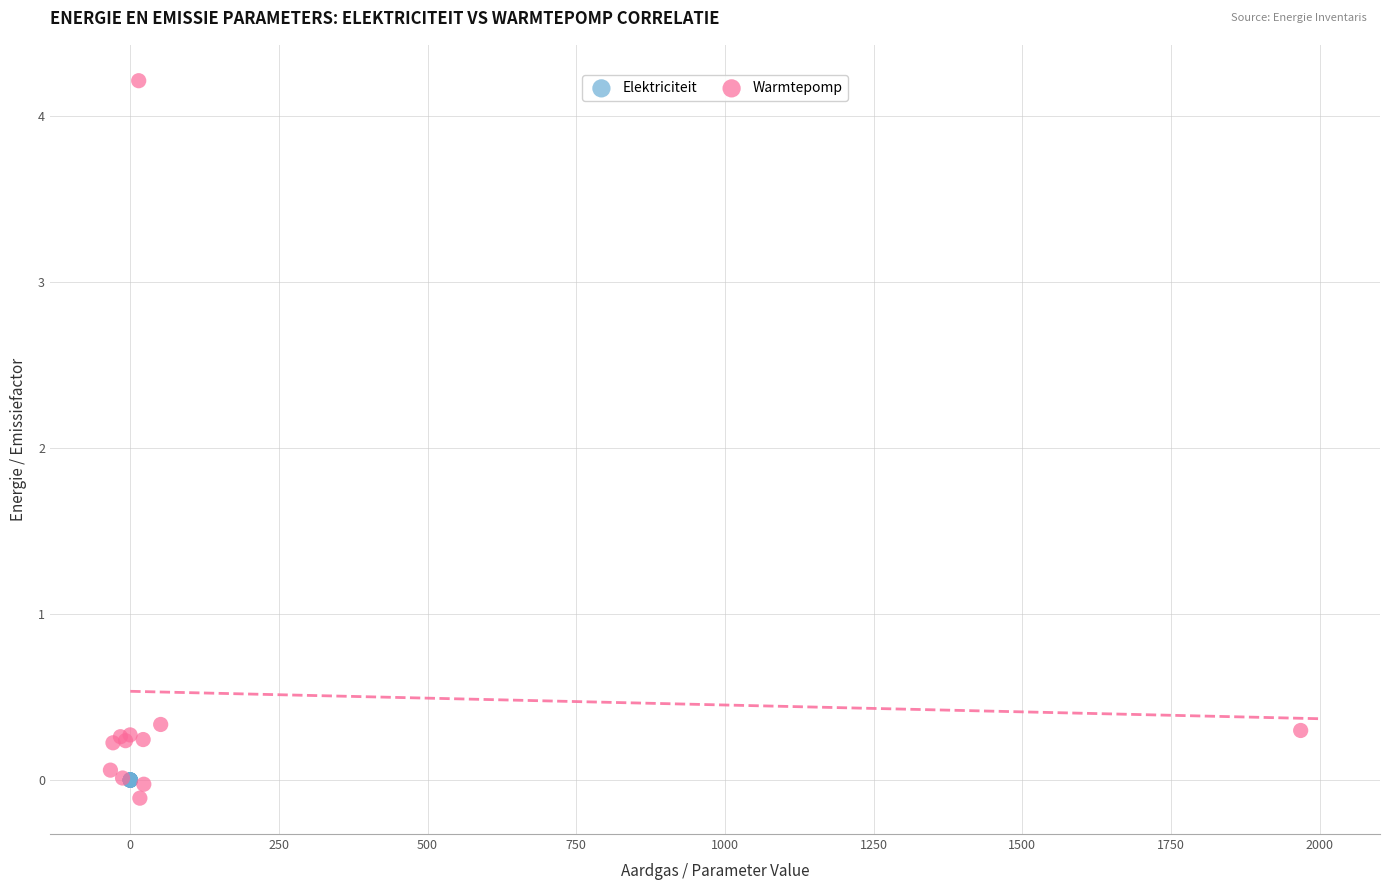

Which series reaches the maximum Y coordinate?

Warmtepomp